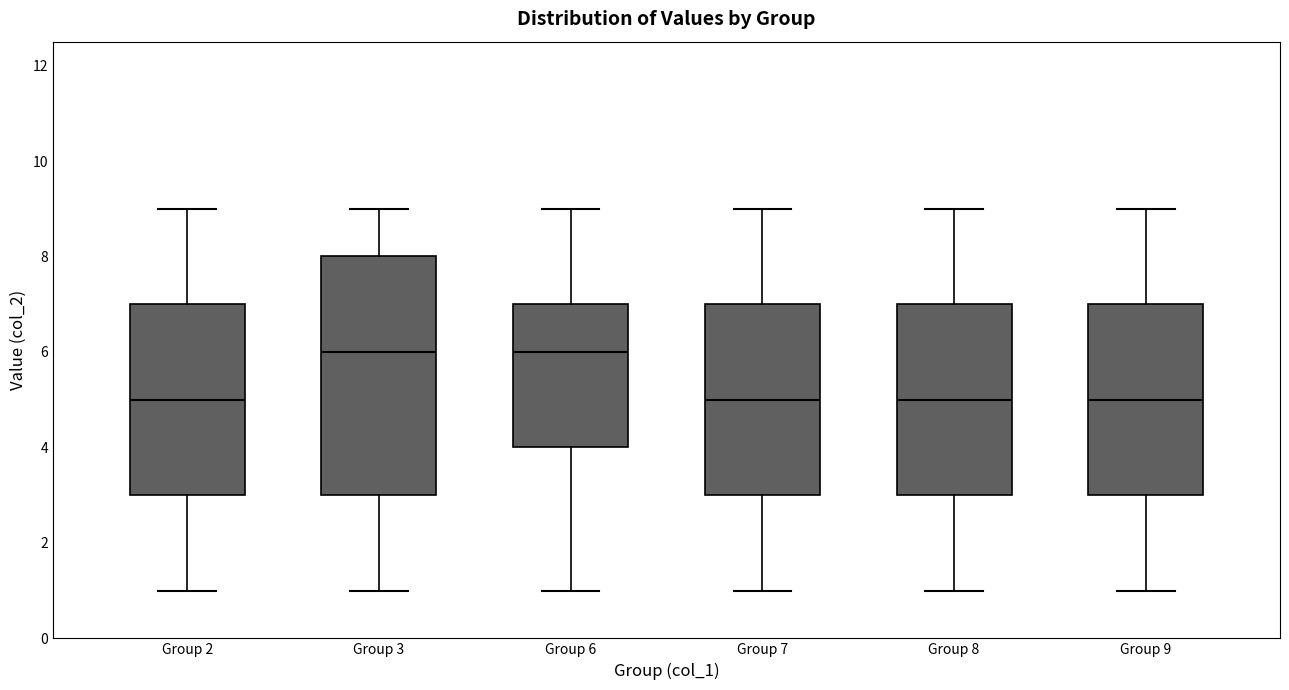

Where does the upper whisker of the box for Group 6 end on the y-axis? The values are not printed on the chart, so give them approximately, as read against the axis.

9